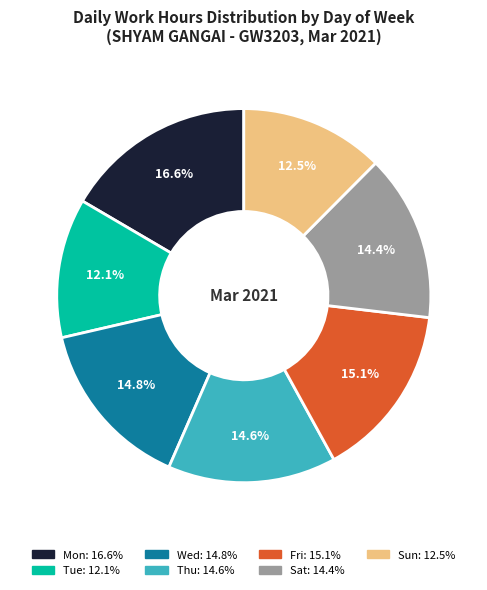

What is the largest slice in the pie chart?

Mon